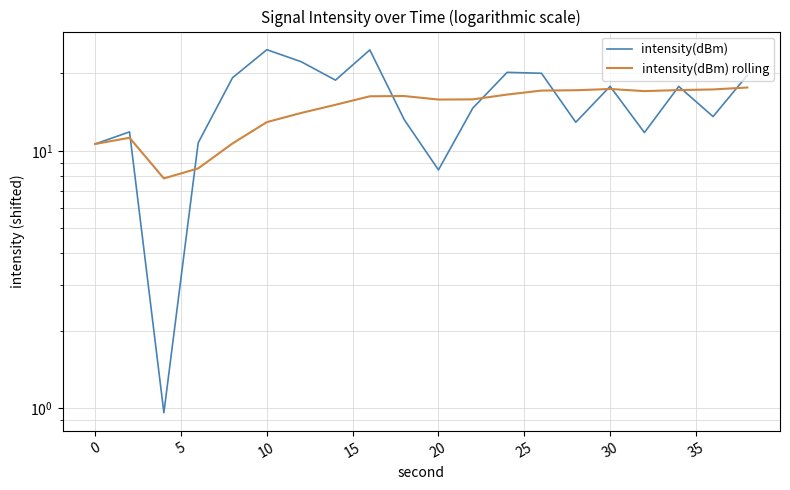

What is the average value of the intensity(dBm) rolling series?

14.6